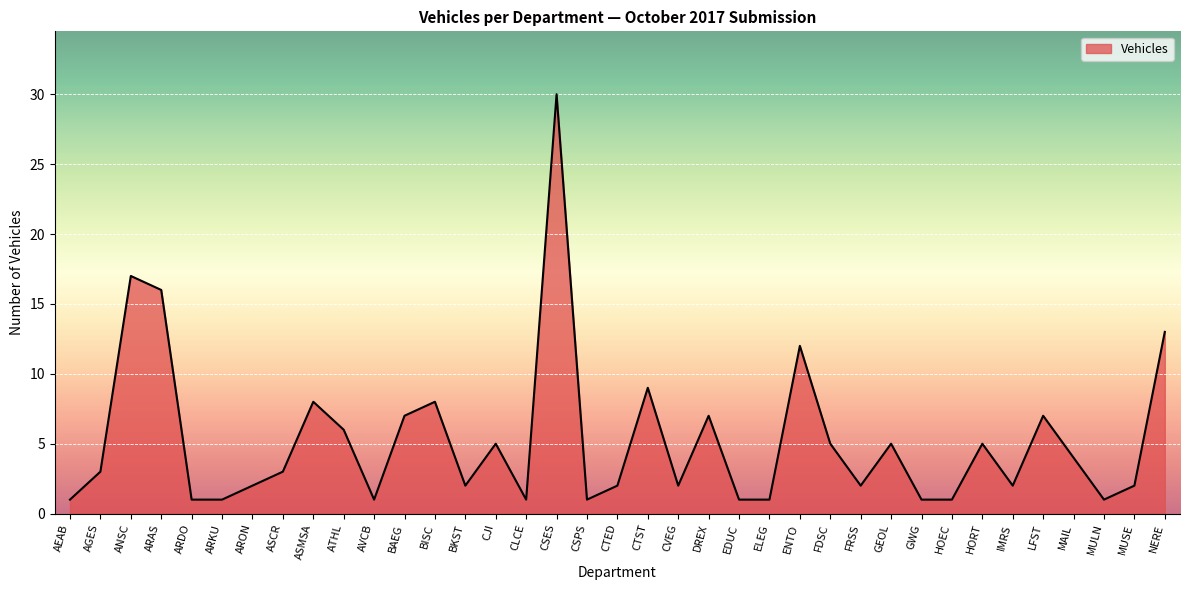

What is the maximum value shown in the chart?

30